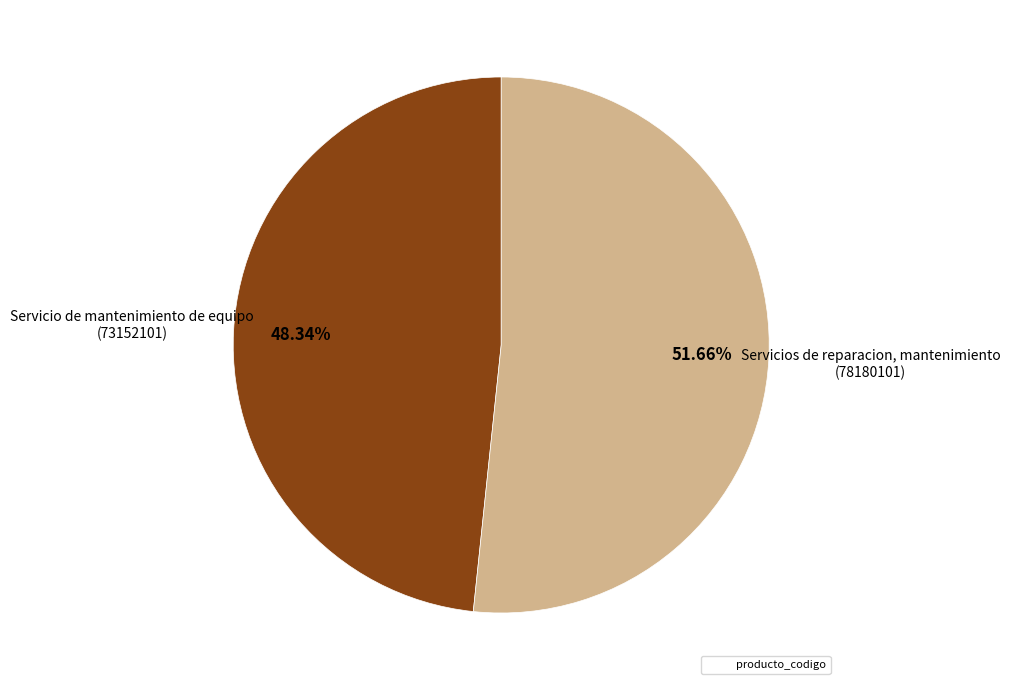

Does any single category account for the majority?

Yes